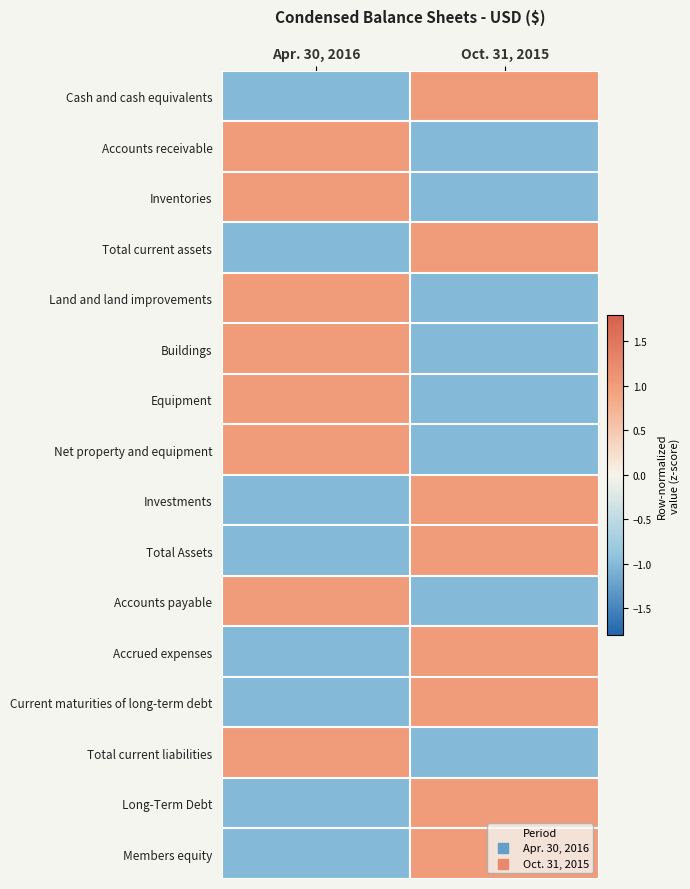

Between Oct. 31, 2015 and Apr. 30, 2016, which is larger?

Oct. 31, 2015